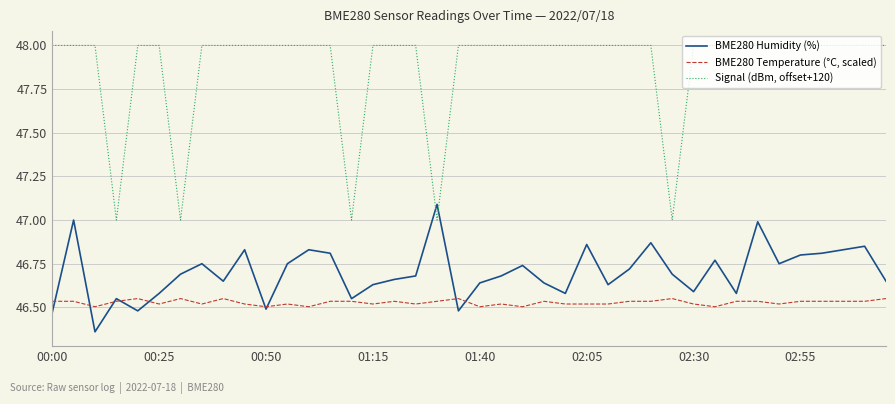

How many BME280 Temperature (°C, scaled) values are between 46 and 47?

40